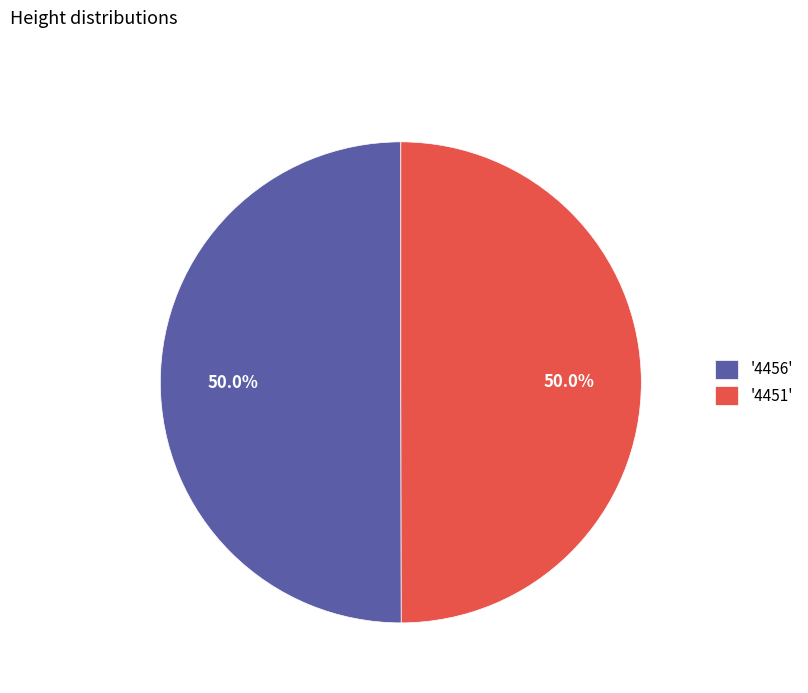

What is the total percentage of '4451' and '4456'?

100.0%